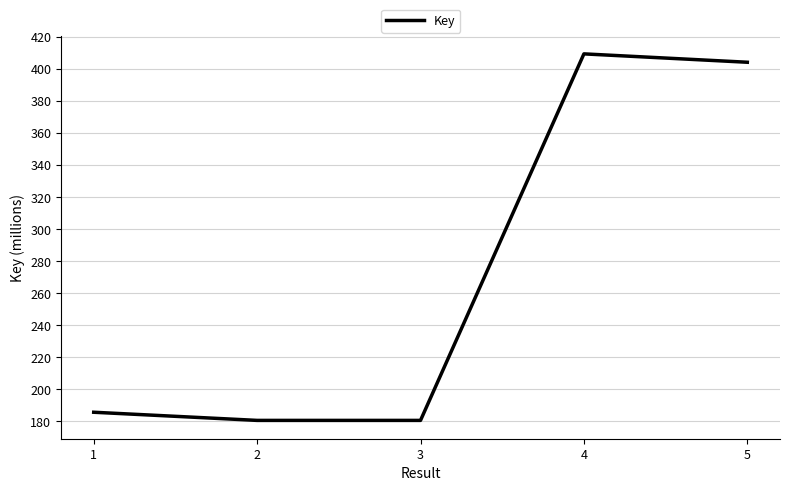

What is the minimum value shown in the chart?

180.7